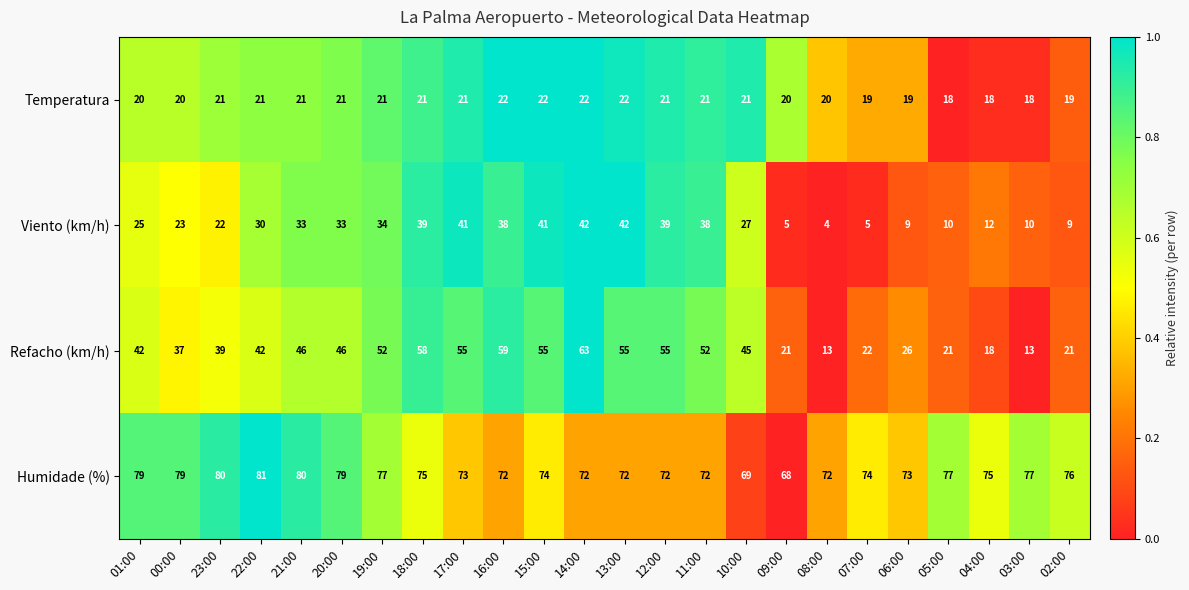

At which label does Refacho (km/h) reach its peak?

14:00